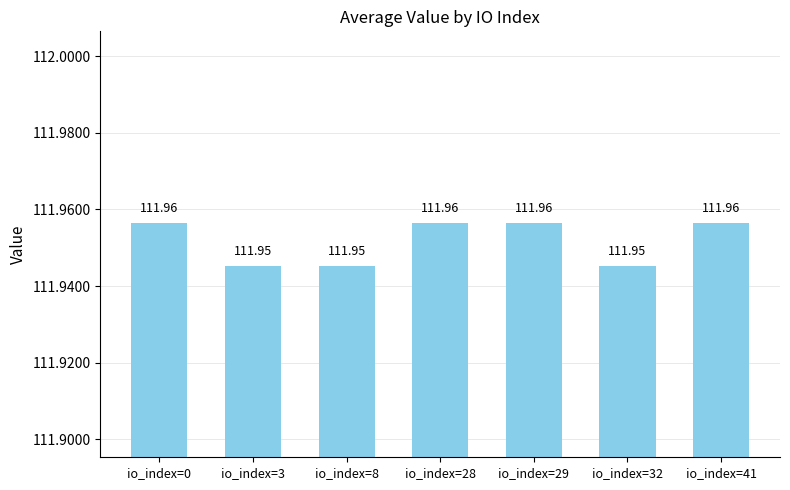

Approximately how many times larger is the value at io_index=3 compared to io_index=29?

1.0